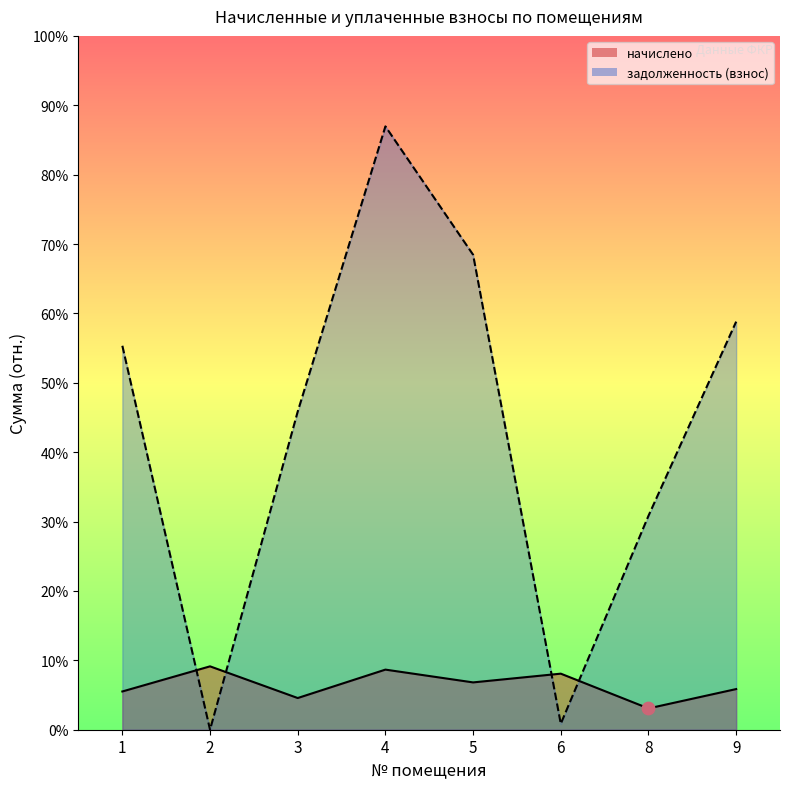

Which series contains the highest Y value?

задолженность (взнос)